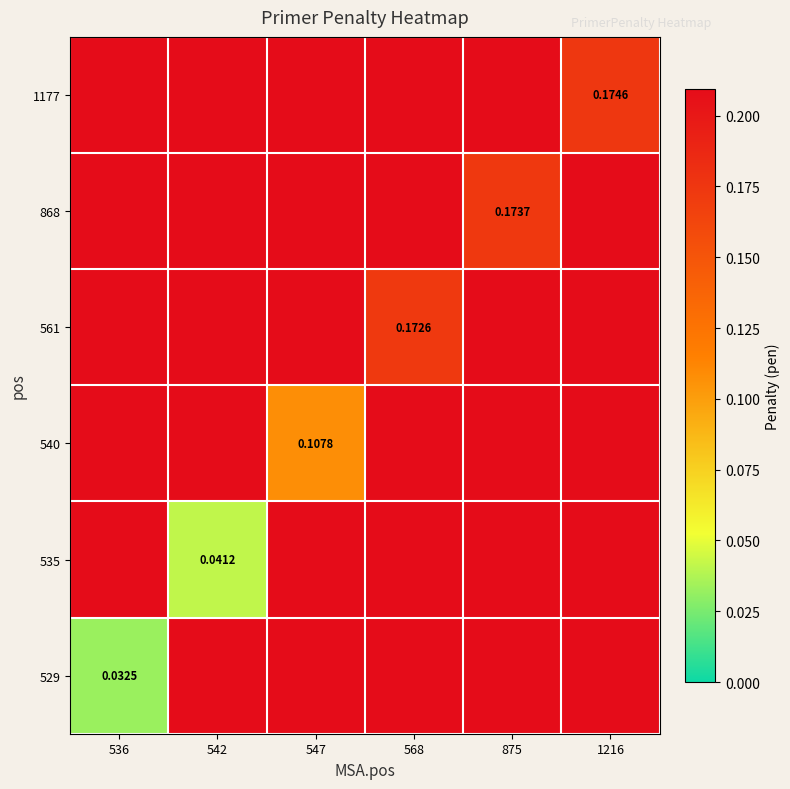

Is the value of 1177 at 1216 greater than the value of 529 at 536?

Yes